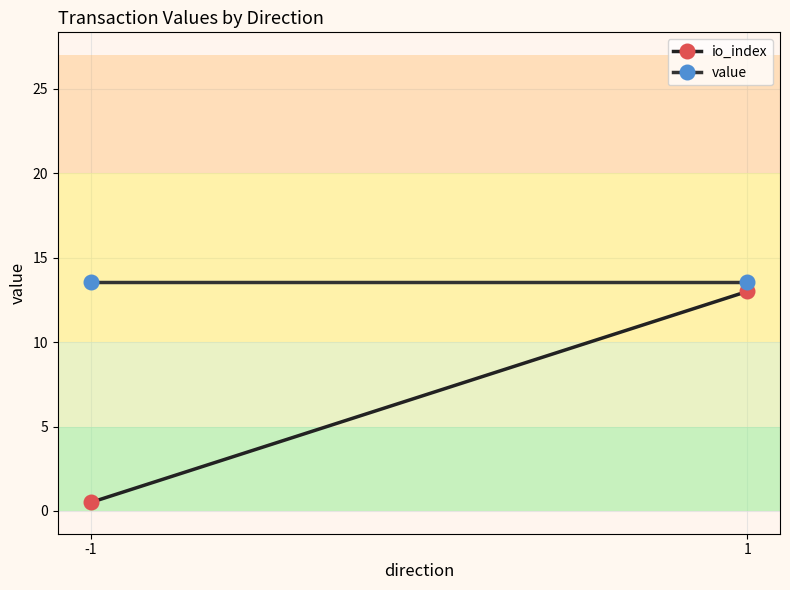

True or false: value has a value of 13.5 at -1.

True